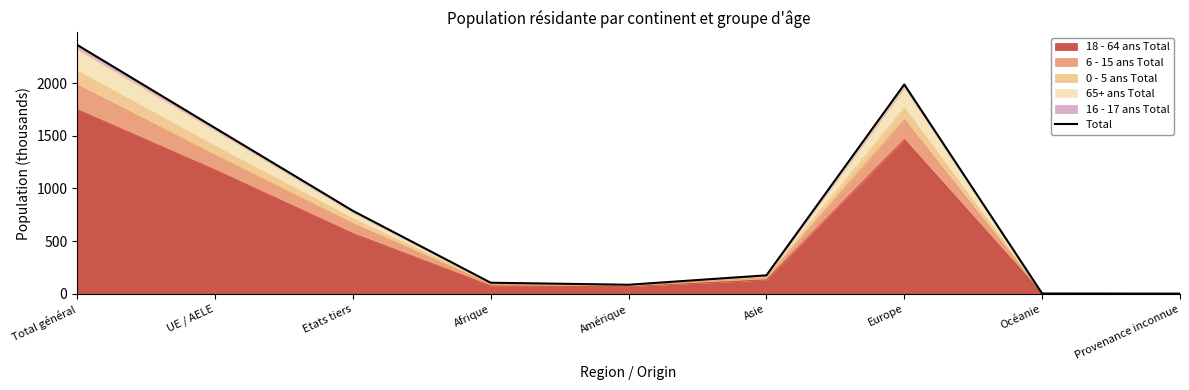

At which label is the value closest to 1182?

UE / AELE